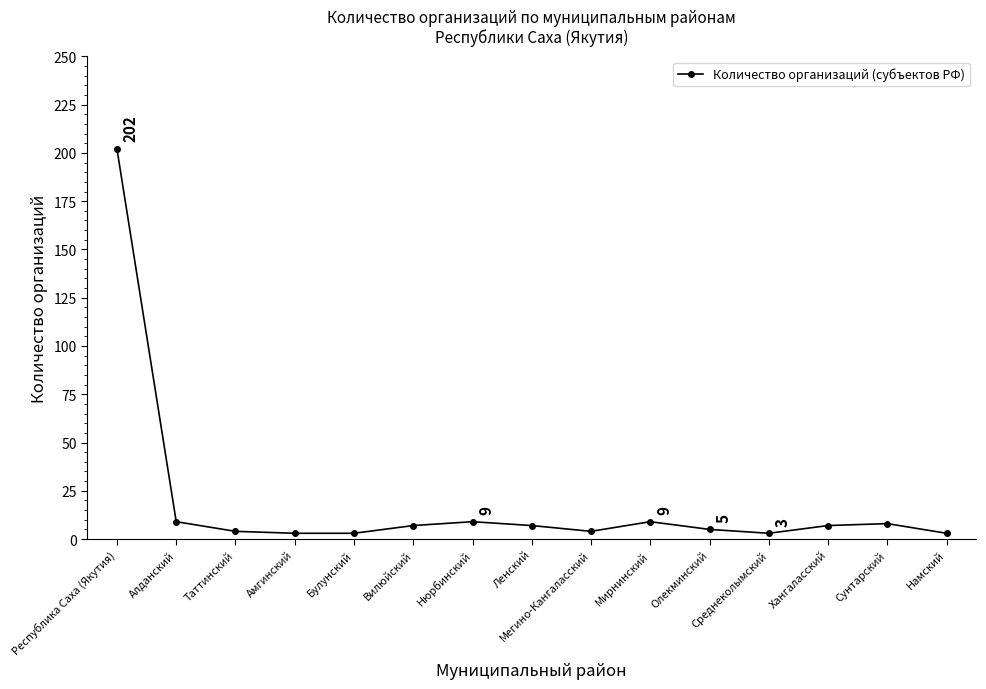

The chart shows a value of 9 at Нюрбинский. True or false?

True